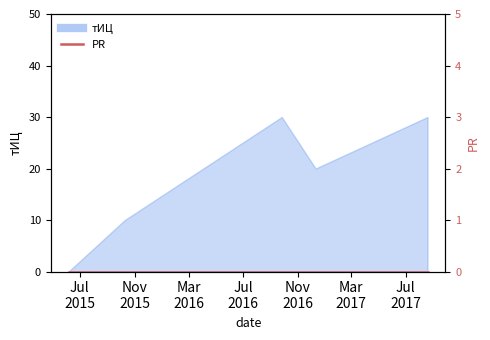

List the labels in order of value, smallest first.

2015-06-06, 2015-10-10, 2016-12-11, 2016-09-26, 2017-08-19